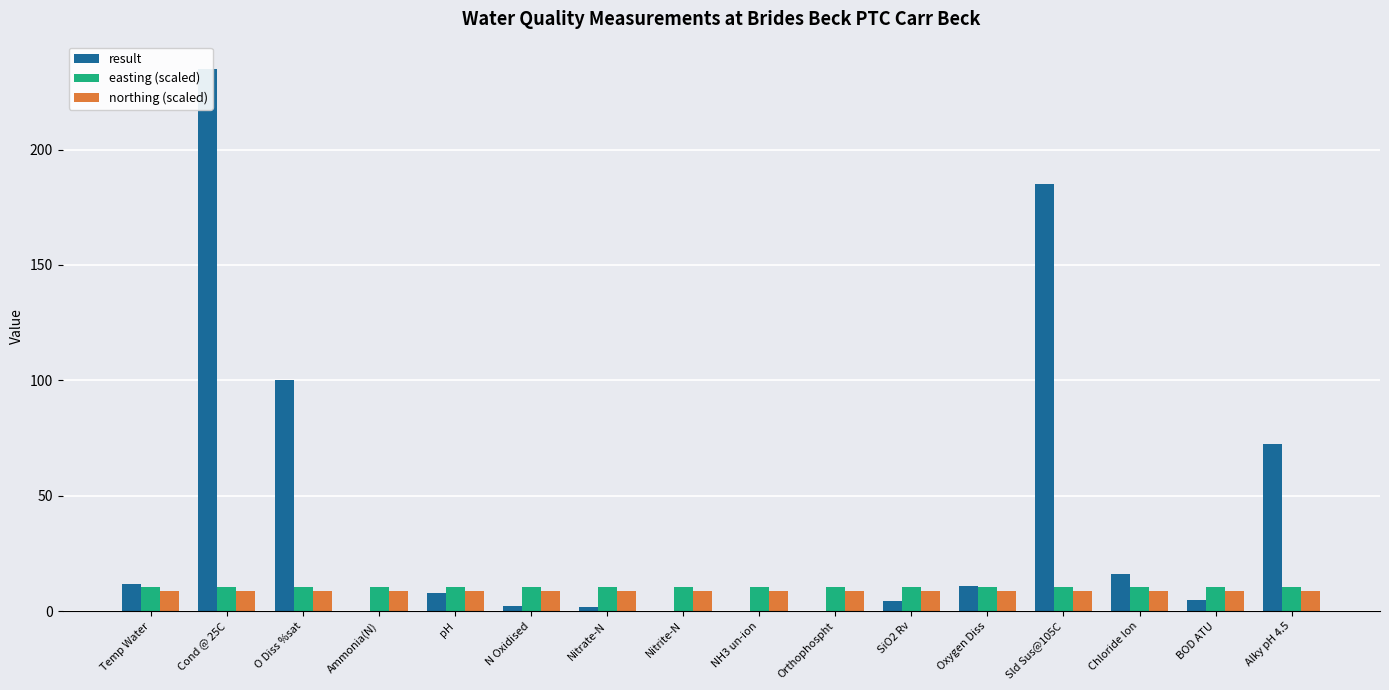

Which series has the largest range (max minus min)?

result